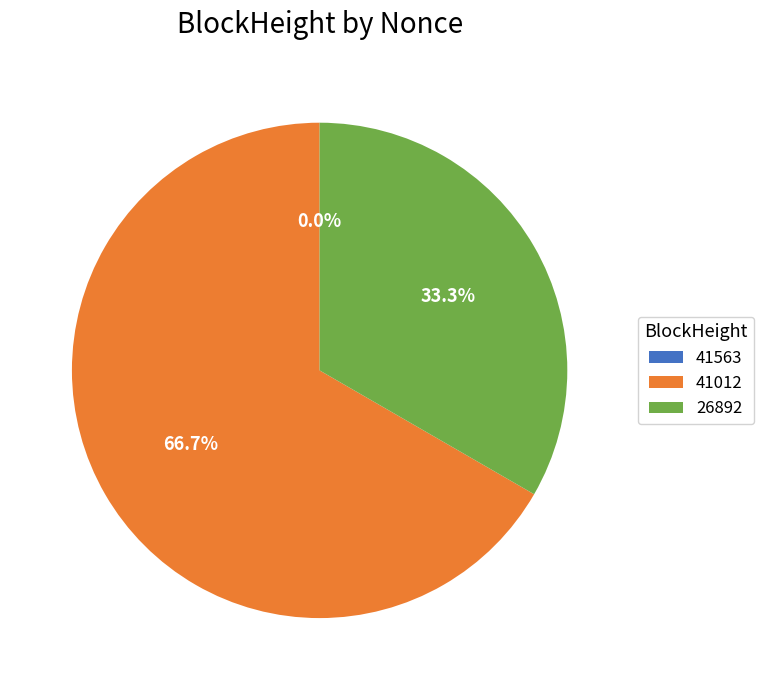

How many segments does this pie chart have?

3